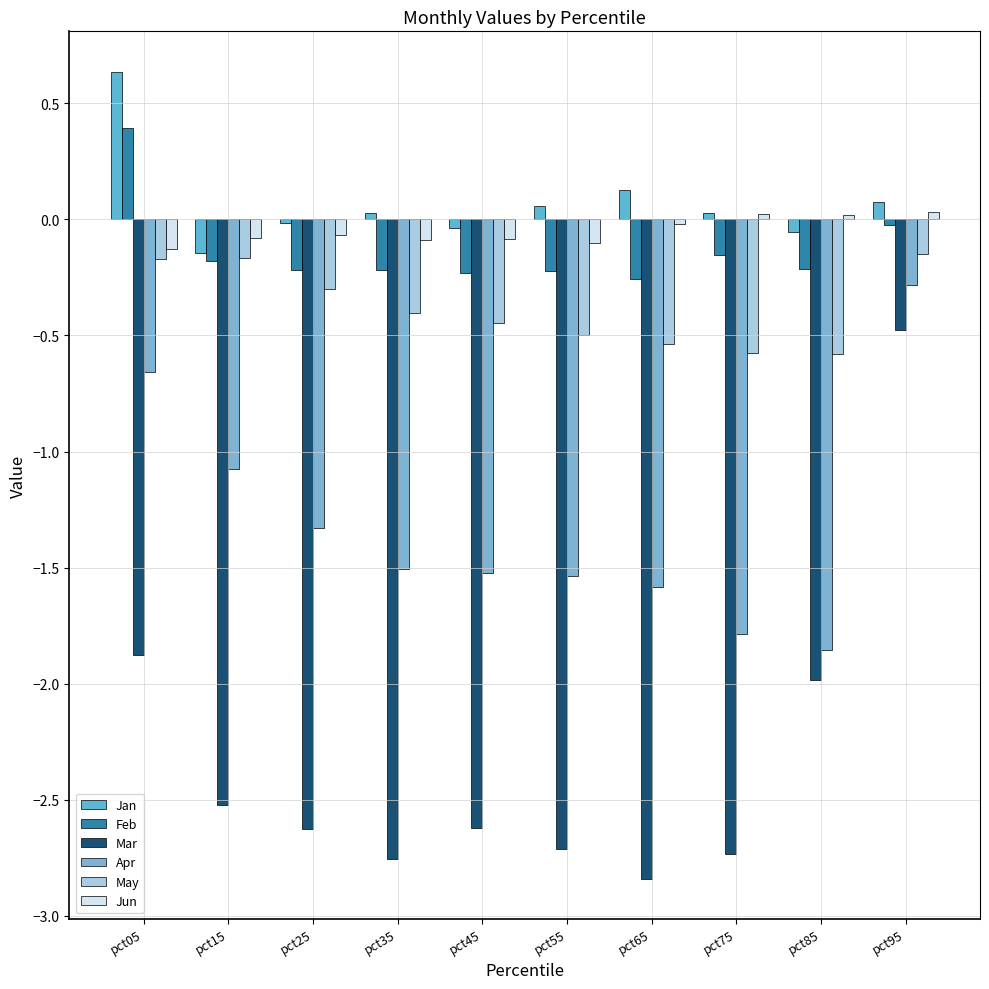

Which label corresponds to the largest value in the chart?

pct05